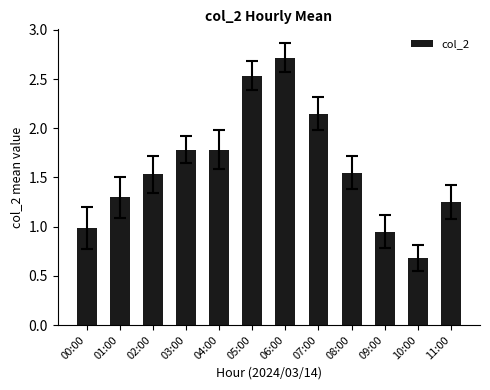

Which has a higher value, 07:00 or 00:00?

07:00